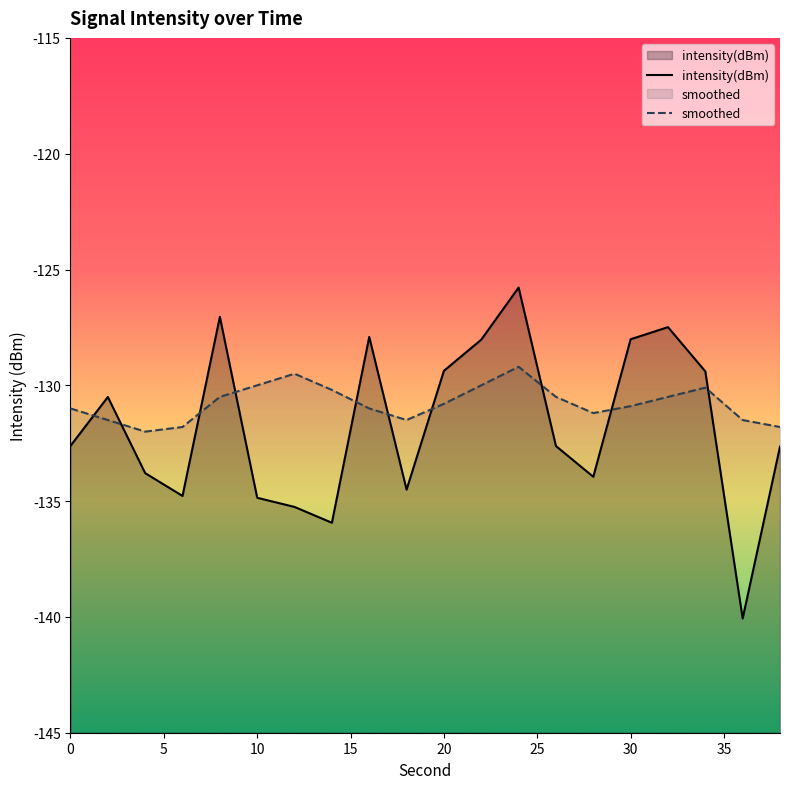

Where is the first local minimum for smoothed?

4